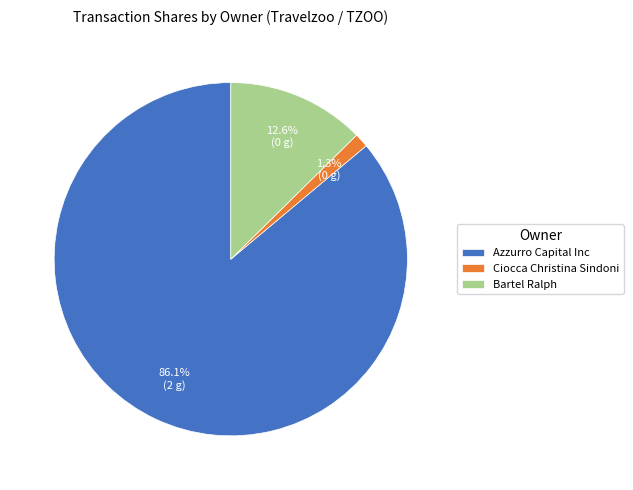

To the nearest percent, what is the average slice percentage?

33%